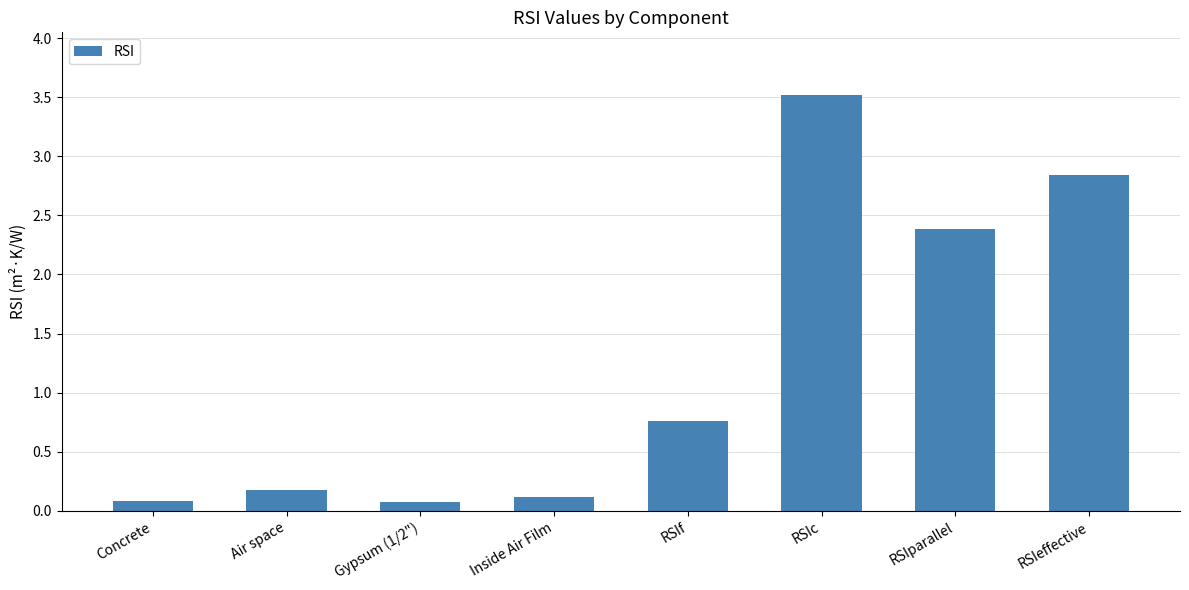

What is the difference between the maximum and minimum values?

3.4